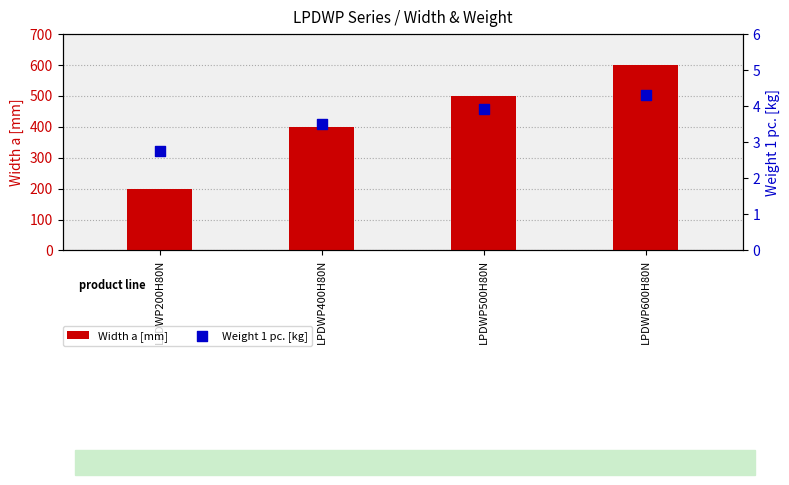

What is the total value across all series at LPDWP600H80N?

604.3